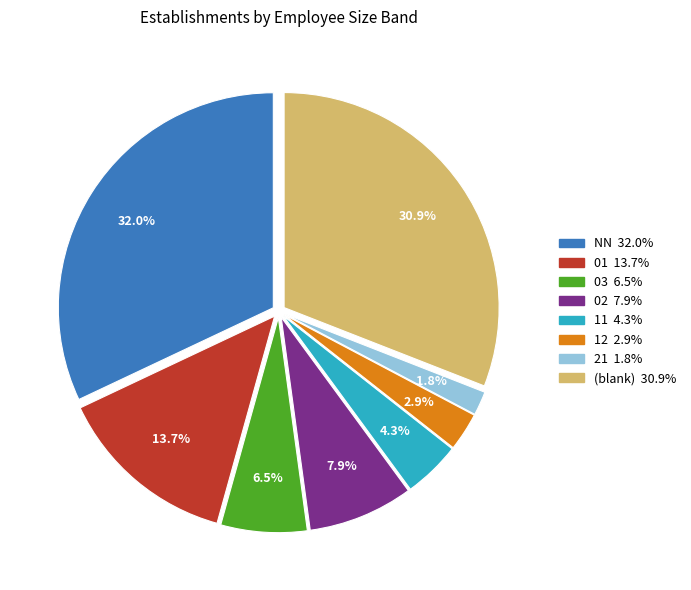

Does any single category account for the majority?

No